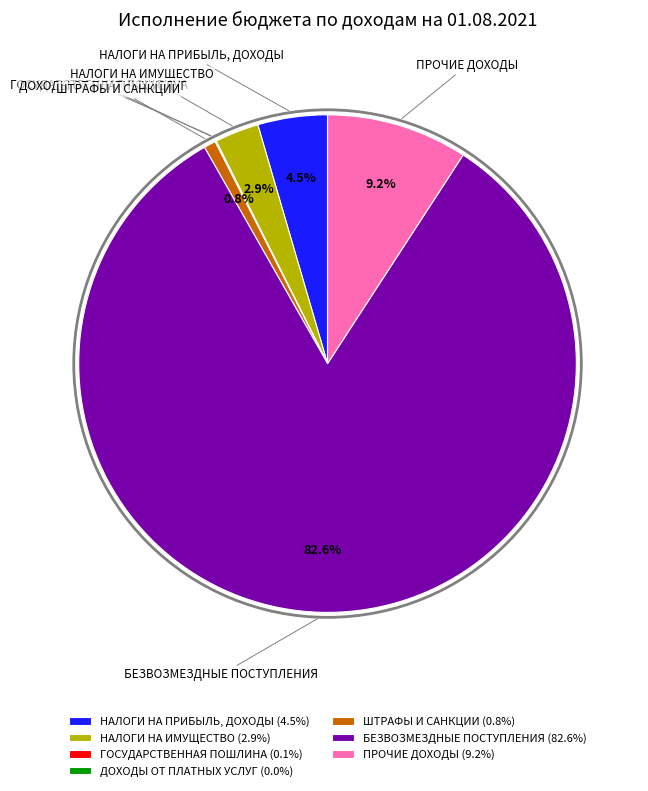

Does БЕЗВОЗМЕЗДНЫЕ ПОСТУПЛЕНИЯ account for over 50% of the chart?

Yes